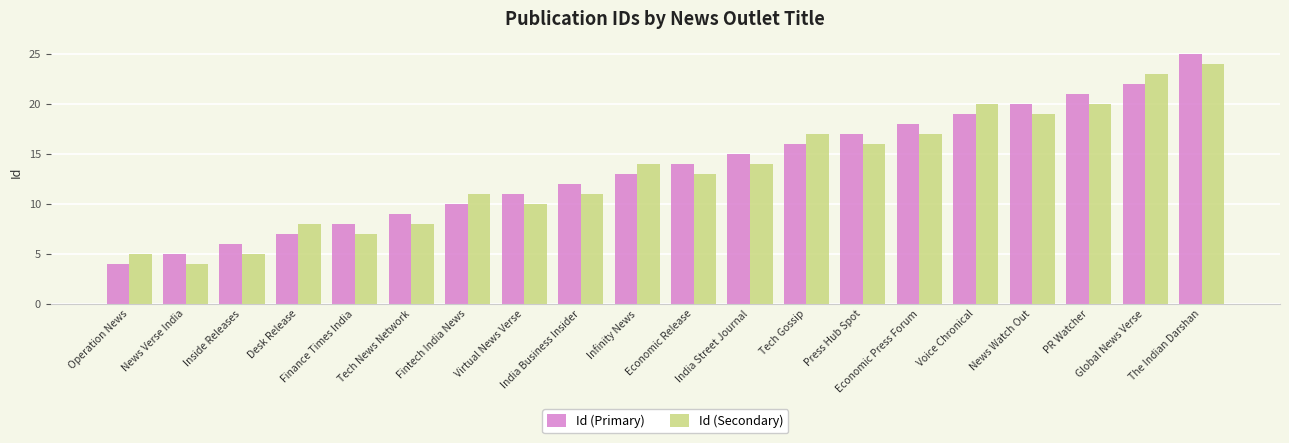

What are all the series names shown in the legend?

Id (Primary), Id (Secondary)